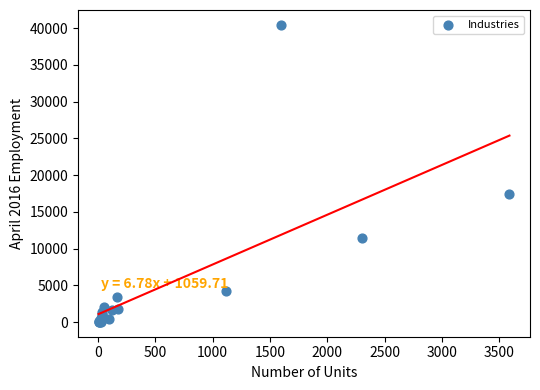

What Y value in the scatter plot is closest to 20242?

17484